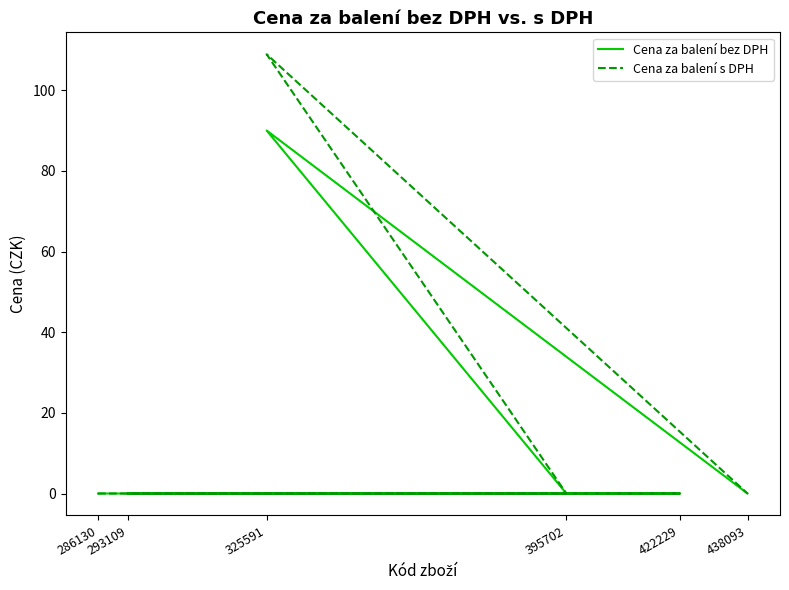

What position from the left is 438093?

6